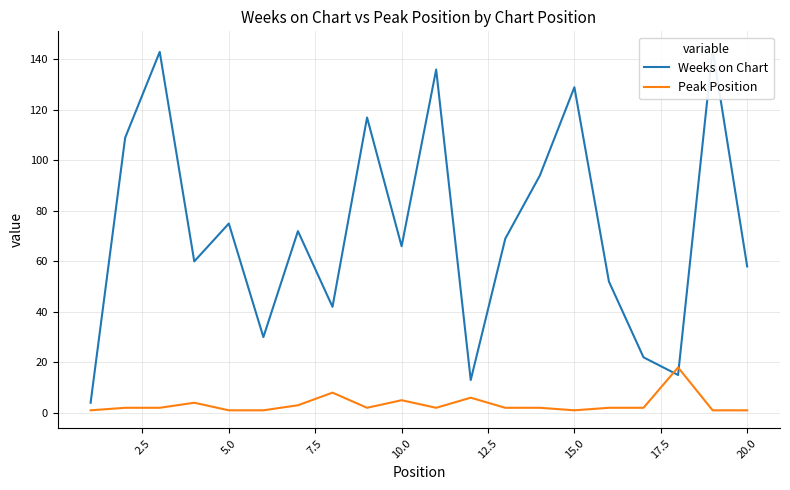

How many values in the Peak Position series exceed 2?

6